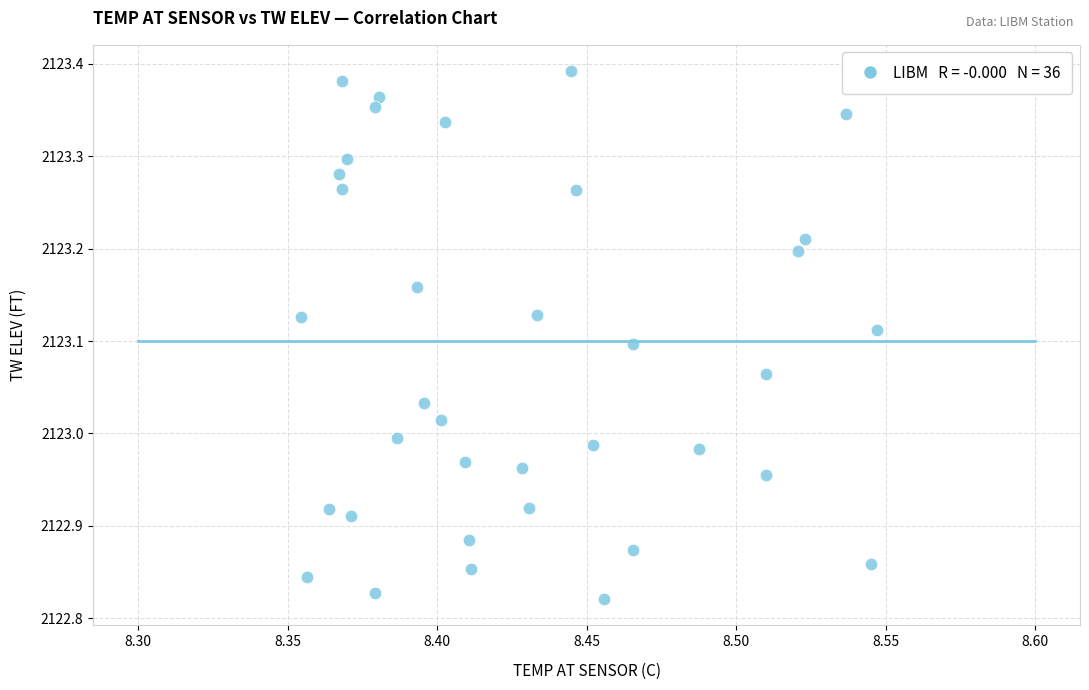

Count the number of points in this scatter plot.

36